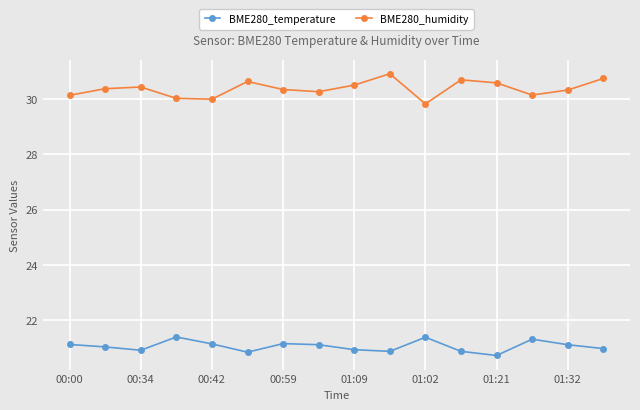

What is the value of the BME280_humidity point at the 2nd from the left?

30.4